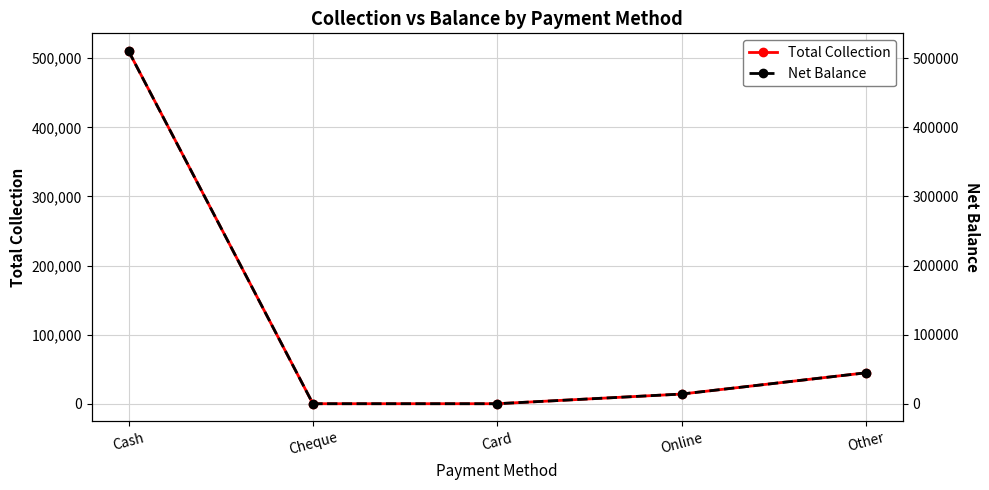

How many values in the Net Balance series are below 13999?

2